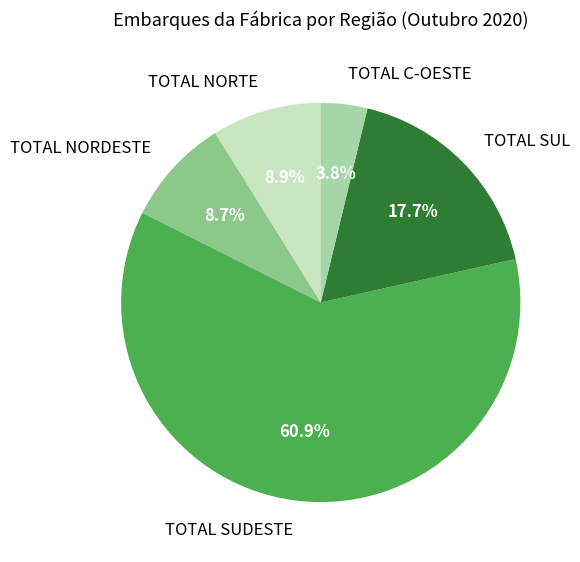

To the nearest percent, what is the difference between the TOTAL C-OESTE and TOTAL NORTE slice percentages?

5%